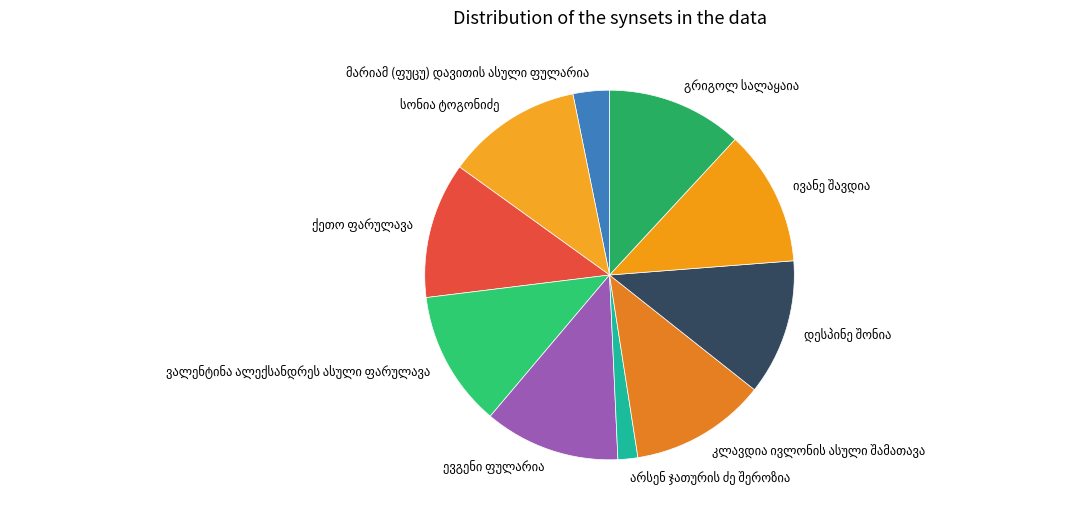

Is there a majority slice in this chart?

No